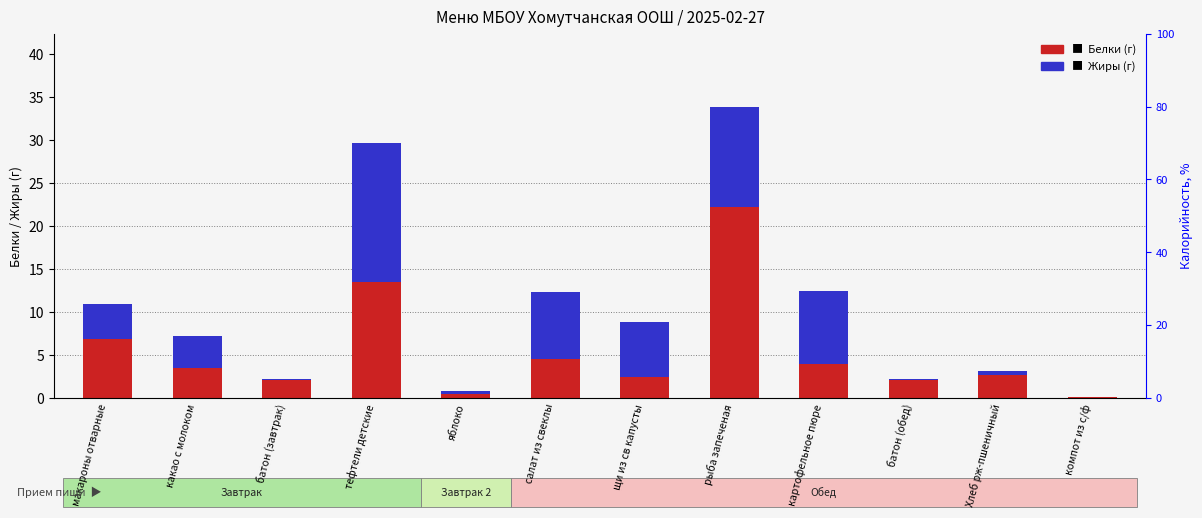

What is the difference between the second highest and second lowest values in the Жиры (г) series?

11.4